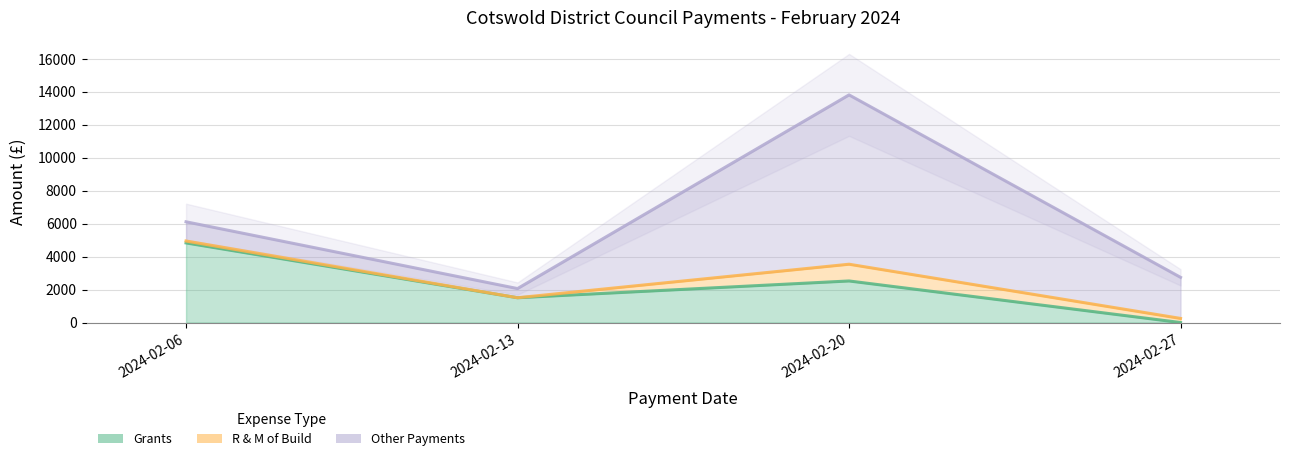

Which label corresponds to the largest value in the chart?

2024-02-20